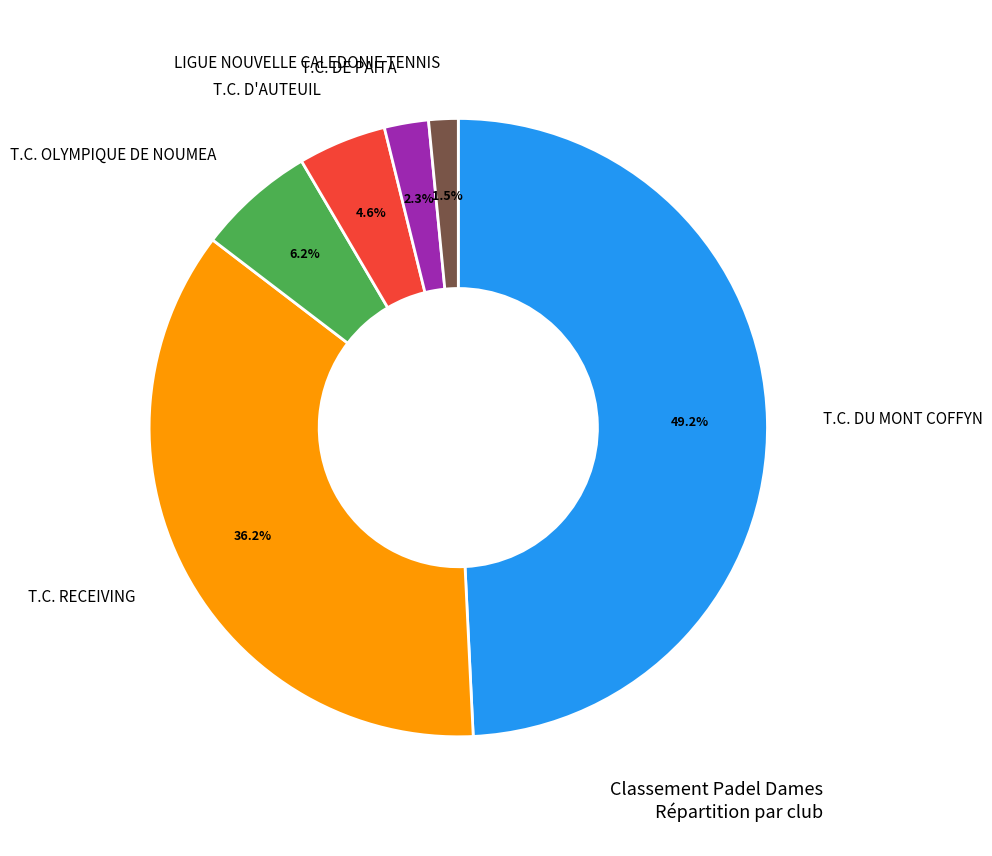

How many slices are in this pie chart?

6